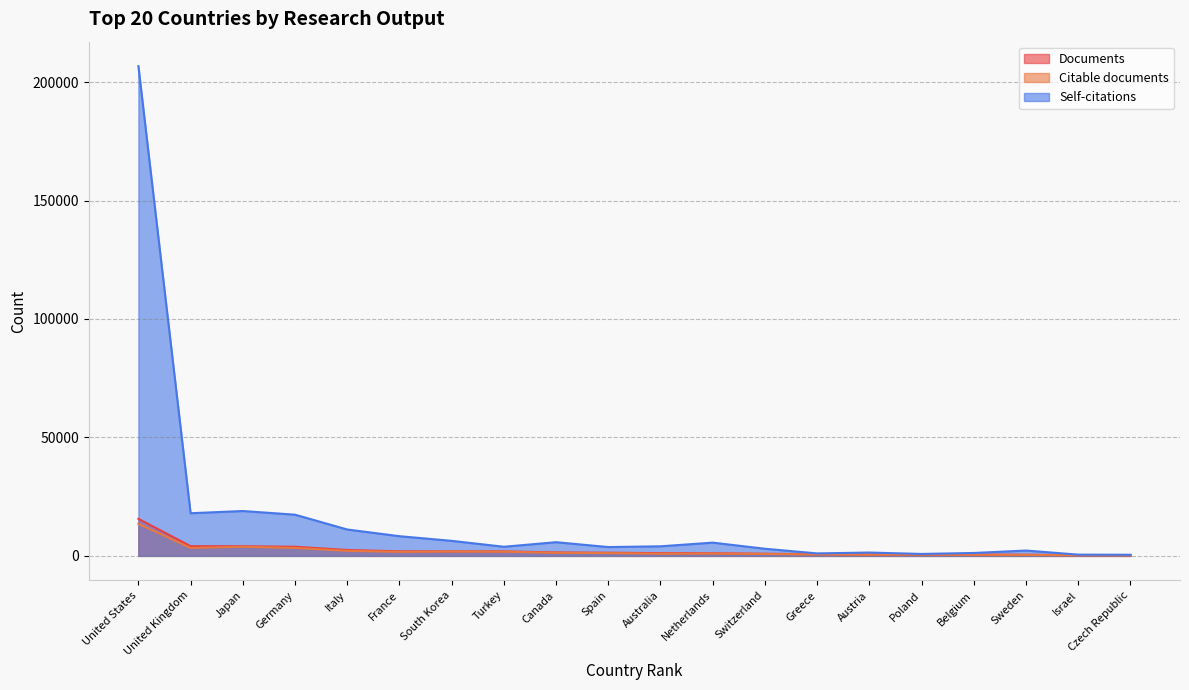

Reading right to left, list all the values displayed in this chart.

Documents: 278	306	475	527	589	589	712	903	1108	1153	1346	1457	1905	1923	1933	2493	3854	4076	4093	15656
Citable documents: 262	279	420	473	557	523	595	815	965	912	1168	1303	1756	1829	1708	2123	3351	3850	3347	13536
Self-citations: 477	528	2256	1226	820	1414	1046	3009	5597	4045	3727	5779	3855	6345	8313	11140	17393	18943	18008	206736